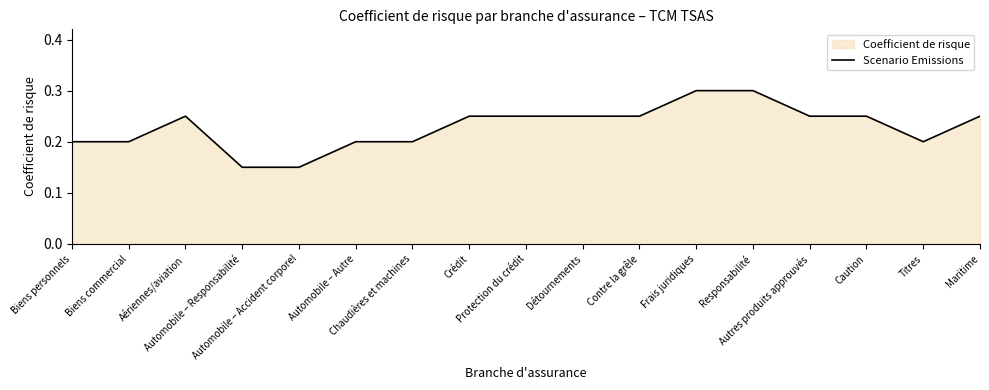

What is the maximum value shown in the chart?

0.3